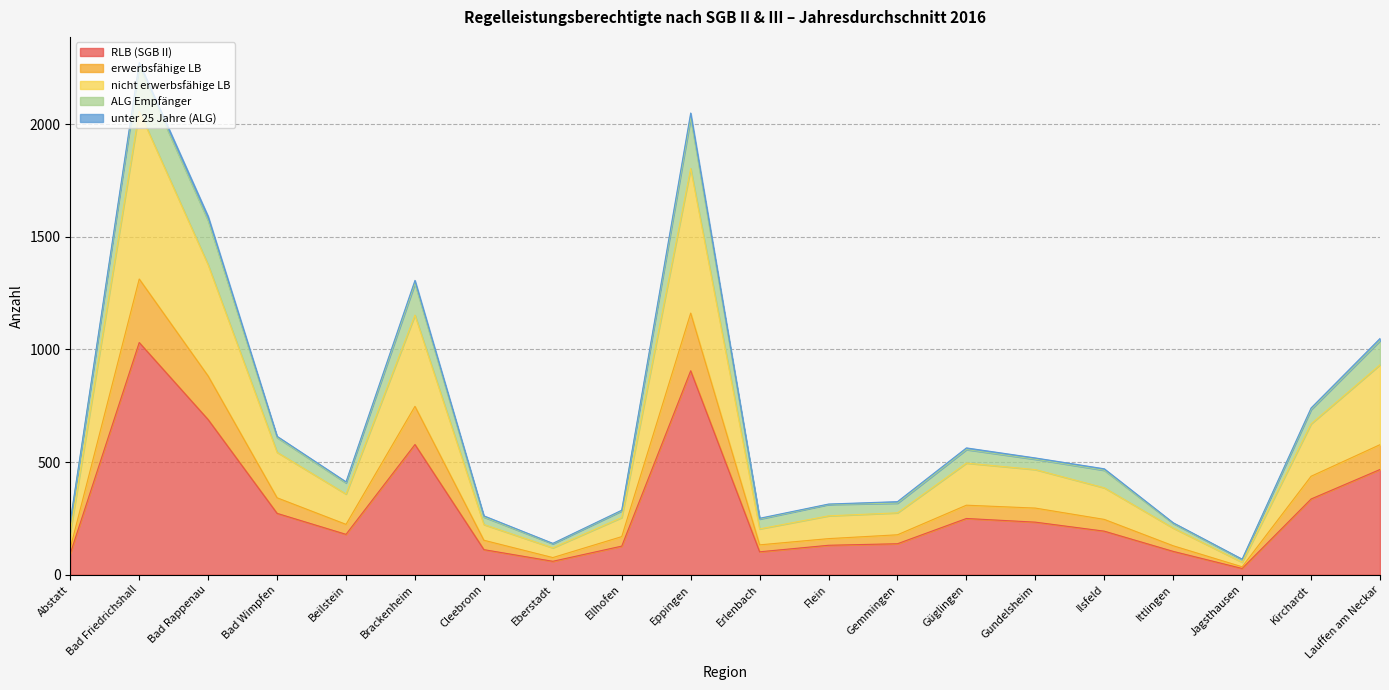

At which label does RLB (SGB II) reach its peak?

Bad Friedrichshall